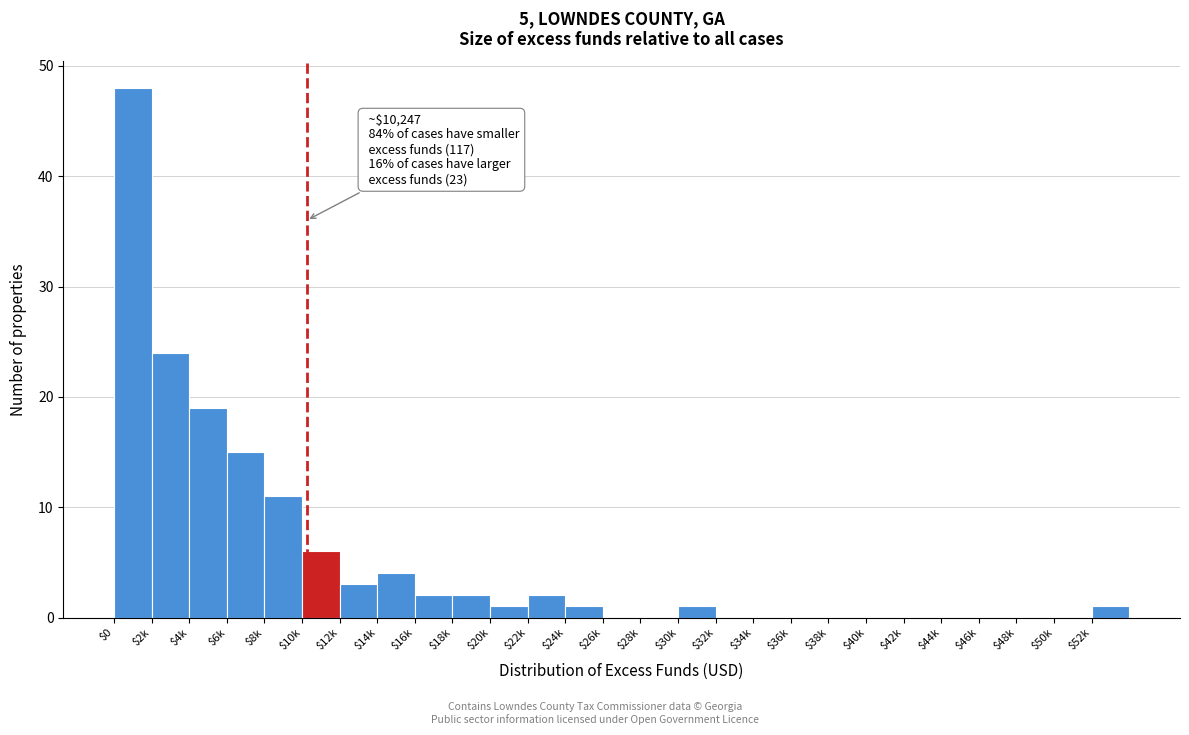

What is the maximum value shown in the chart?

48